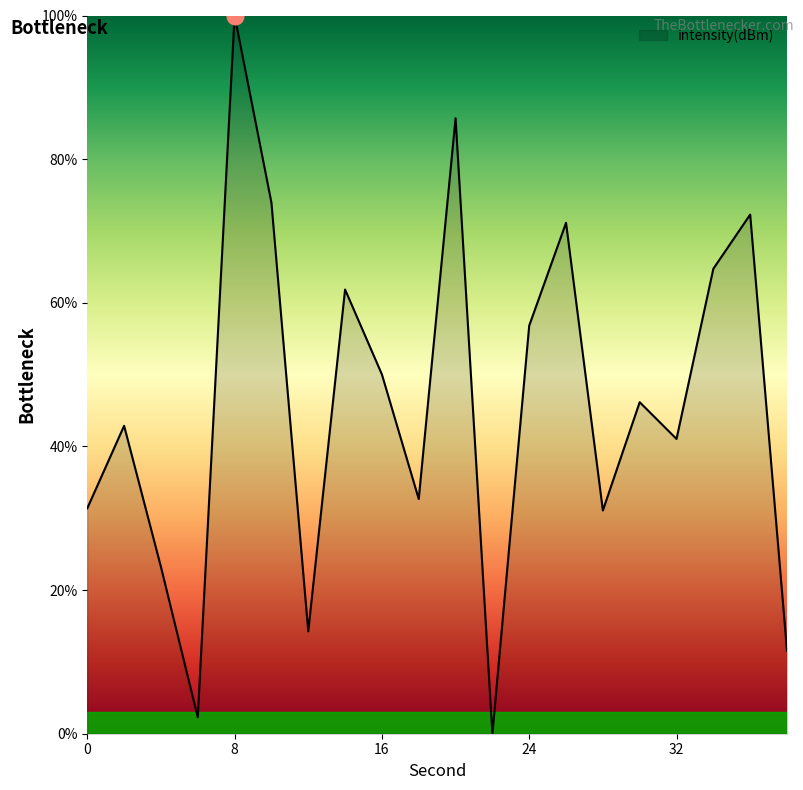

How many lines are shown in the chart?

1